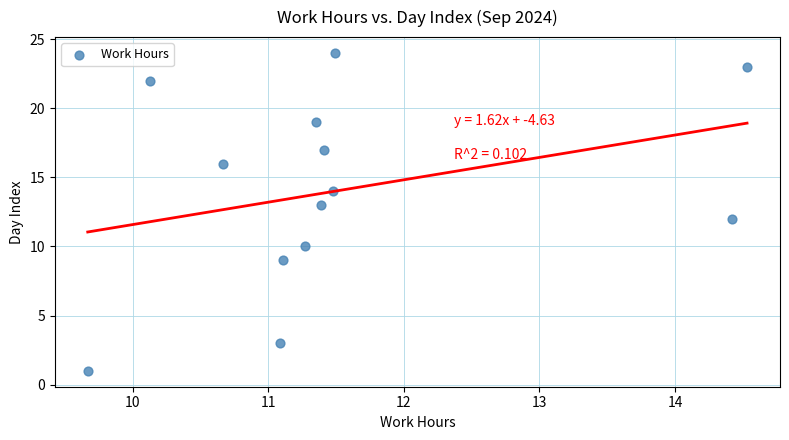

What is the range of Y values (max minus min)?

23